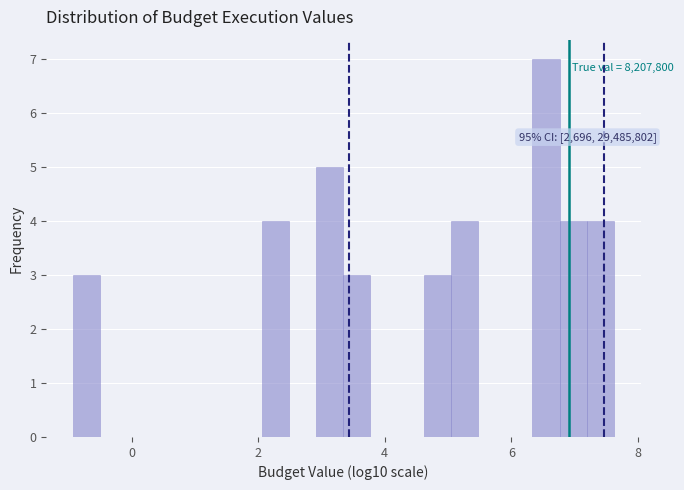

Around what value on the x-axis is the tallest bar? Give the approximate position of its centre, as read against the axis.

6.6